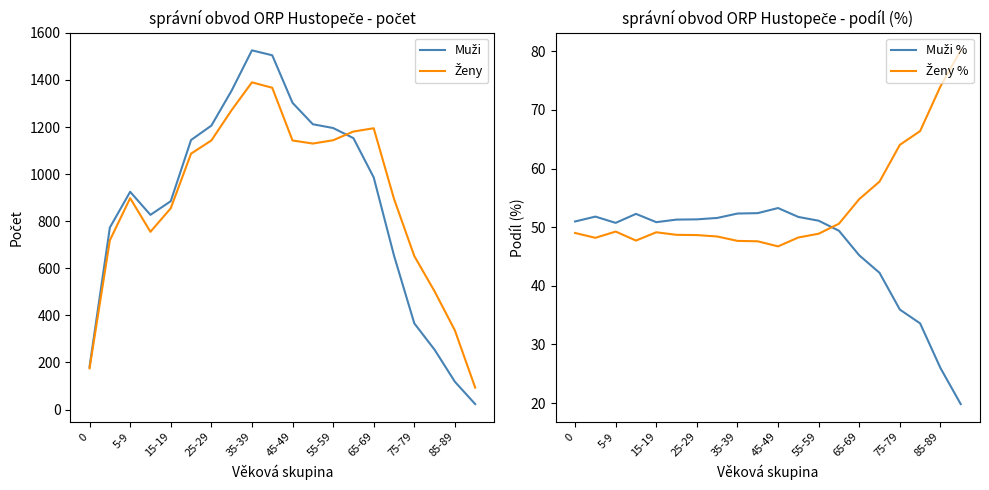

How many values in the Muži series exceed 986?

9